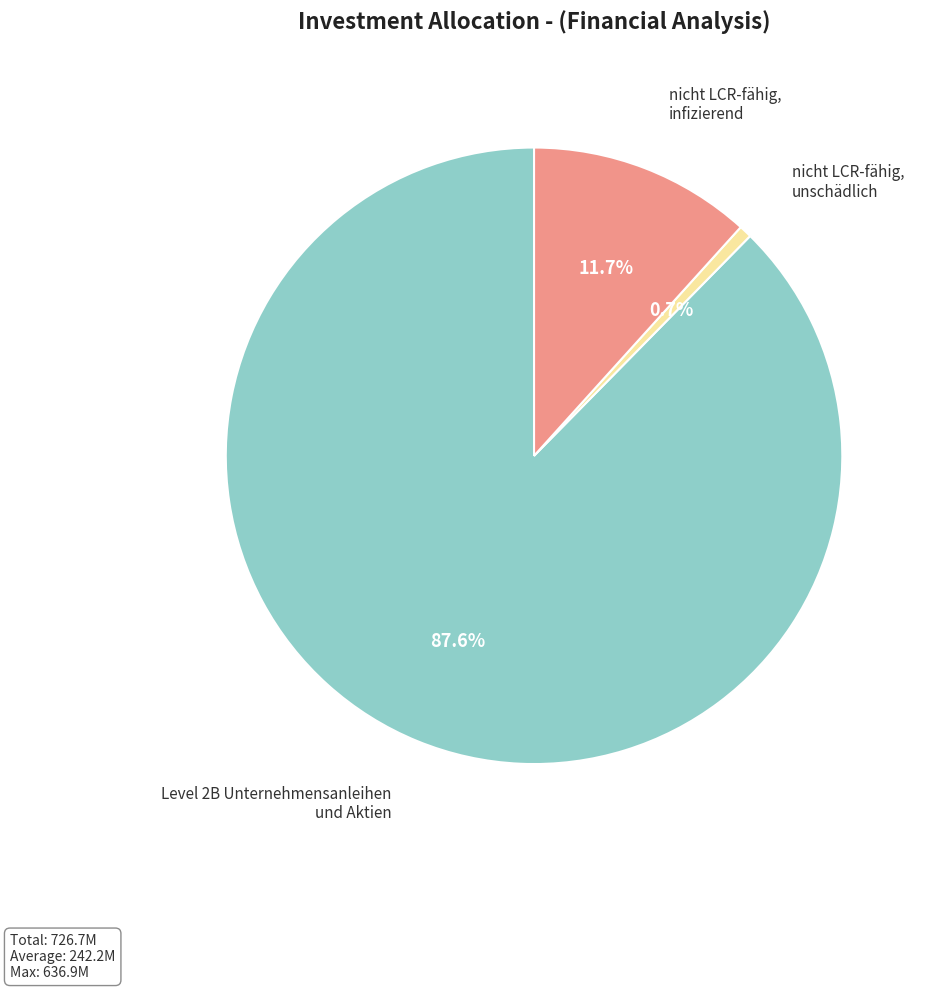

Rank the categories by value from highest to lowest.

Level 2B Unternehmensanleihen und Aktien, nicht LCR-fähig, infizierend, nicht LCR-fähig, unschädlich